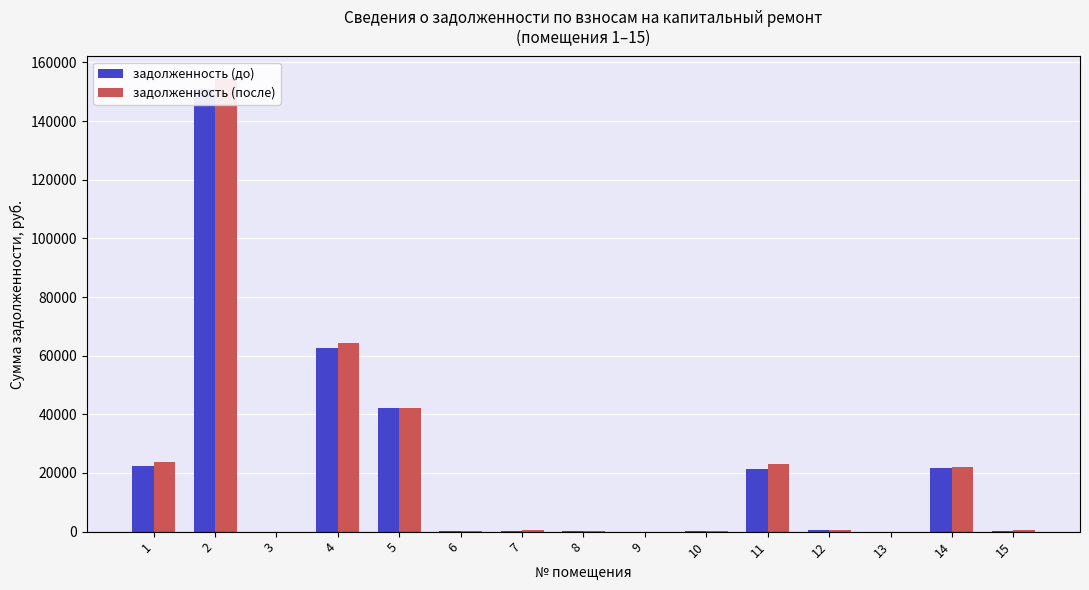

Between 4 and 15, which series saw the biggest shift?

задолженность (после)